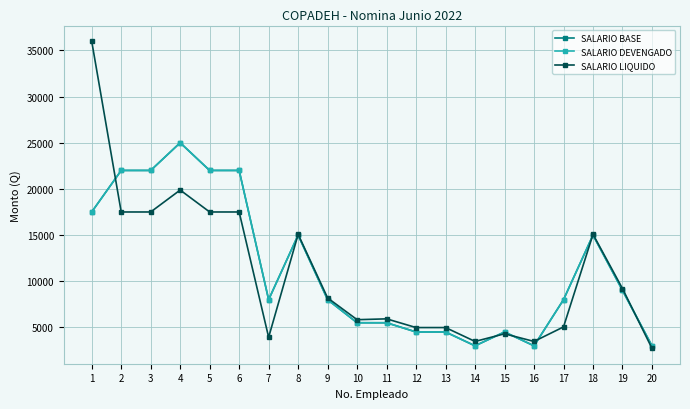

Does the chart have visible grid lines?

Yes